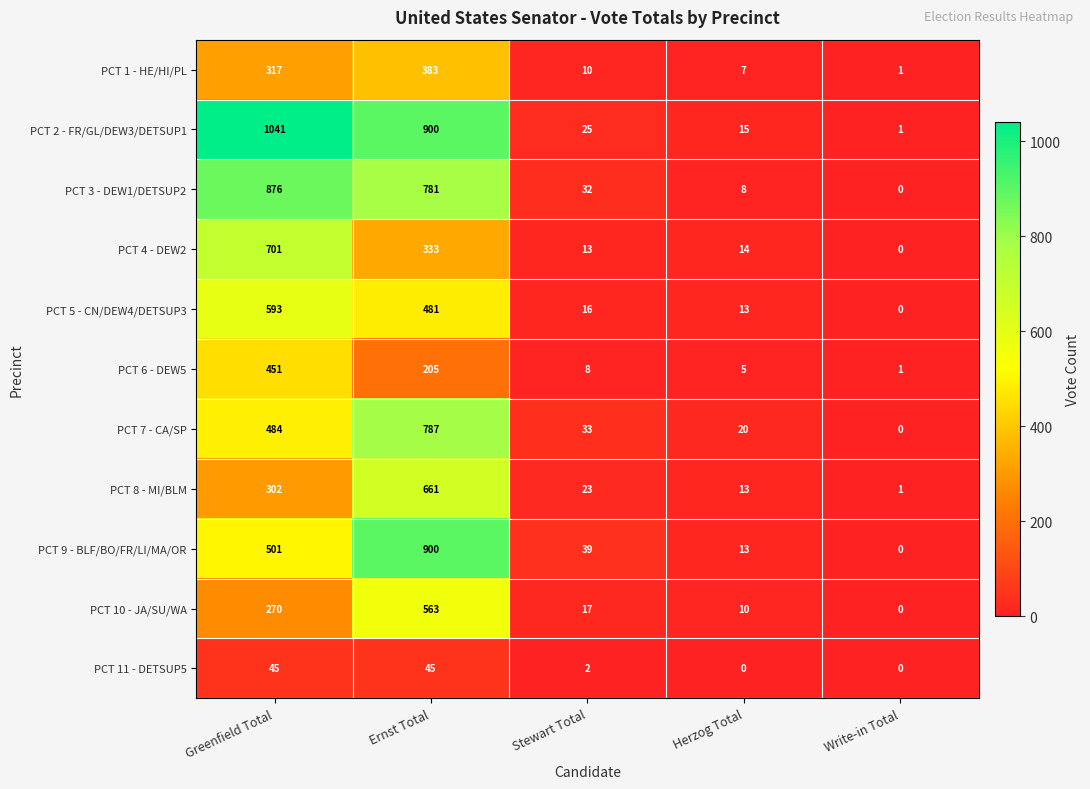

The value of PCT 6 - DEW5 at Greenfield Total is 625. True or false?

False